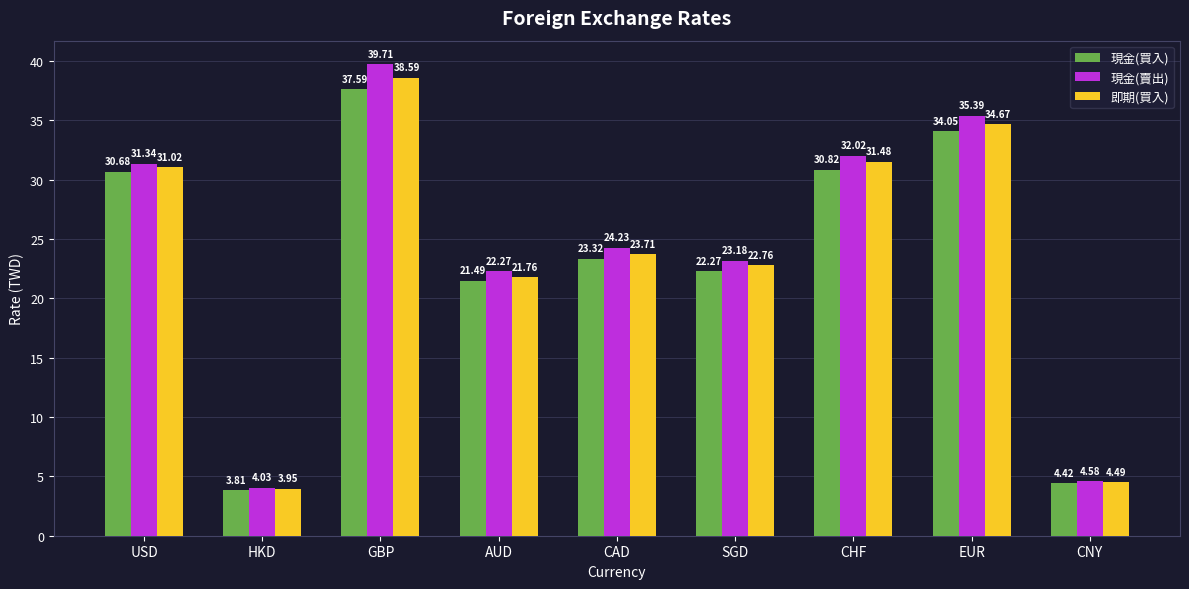

Which category has the lowest value in the 現金(買入) series?

HKD